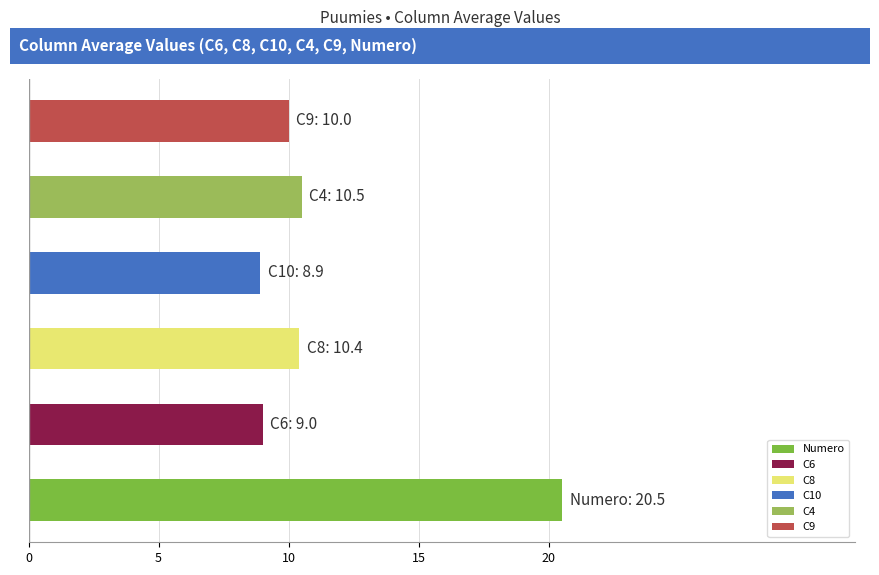

What is the greatest value displayed?

20.5